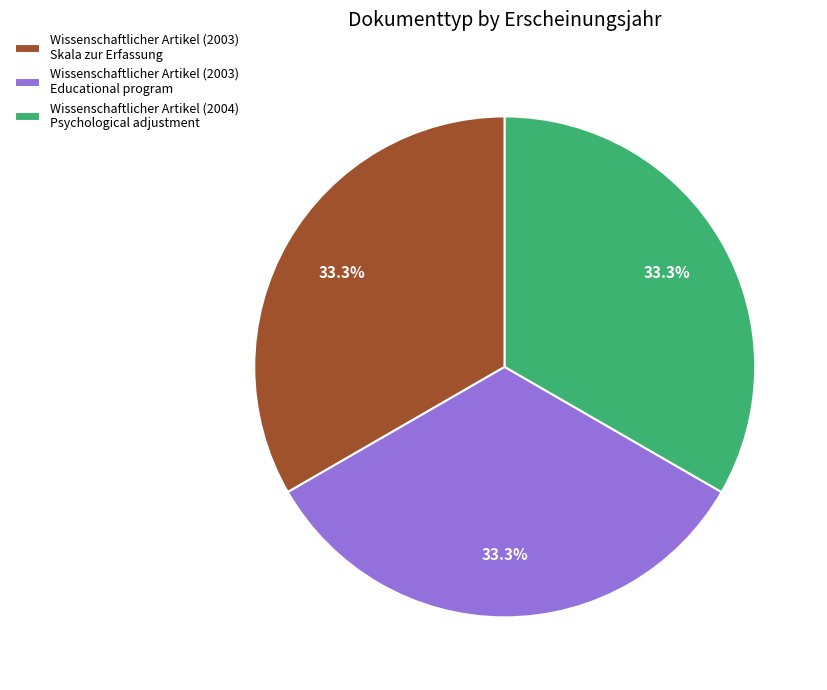

Approximately how many times larger is the value at Wissenschaftlicher Artikel (2004) Psychological adjustment compared to Wissenschaftlicher Artikel (2003) Skala zur Erfassung?

1.0